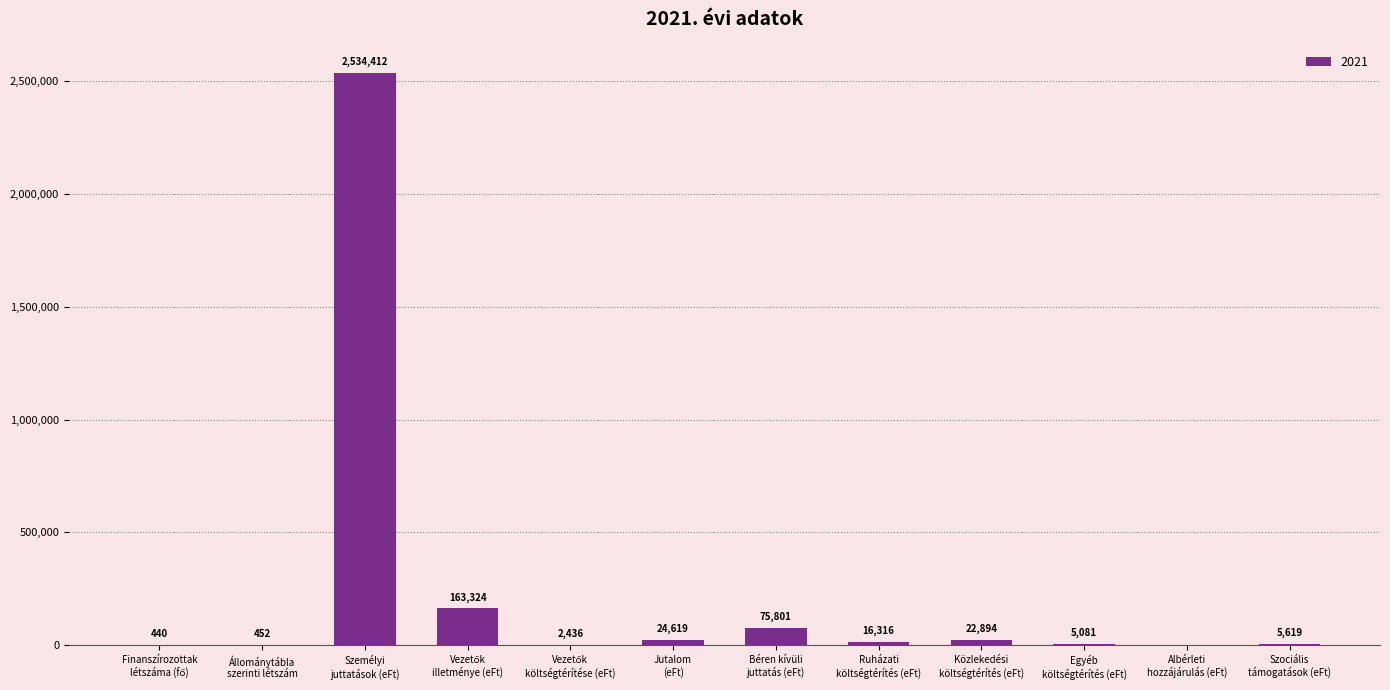

What is the sum of all values?

2851394